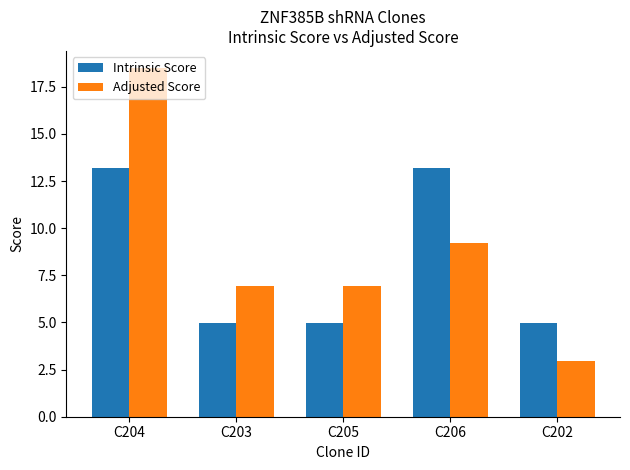

How many bars are there in each group?

2